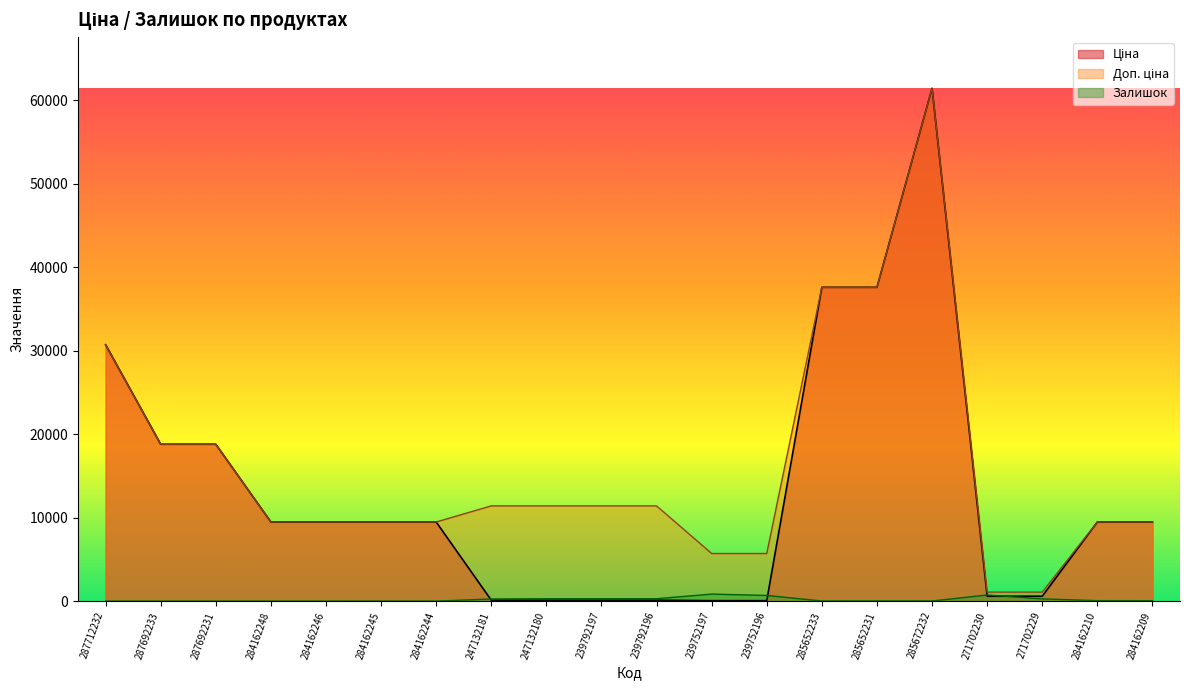

What is the label of the 1st point from the left?

287712232